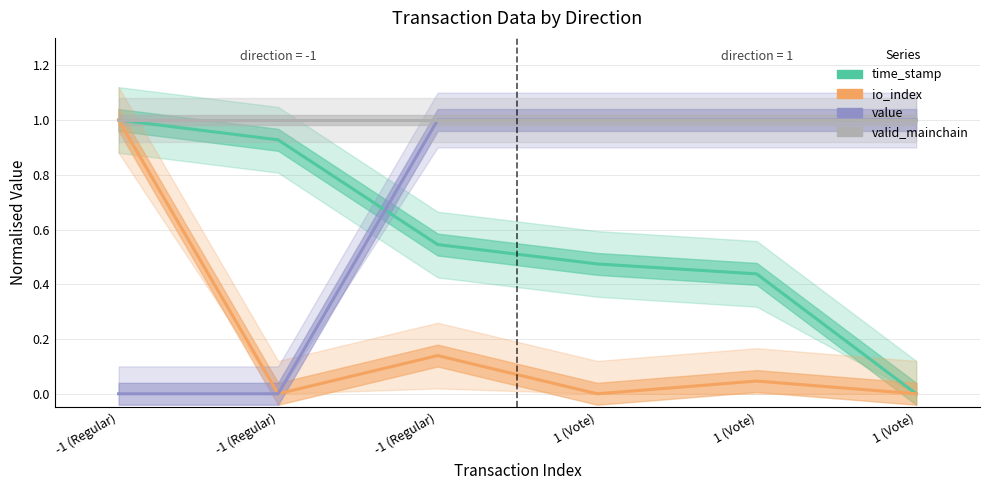

What is the average value of the time_stamp series?

0.6